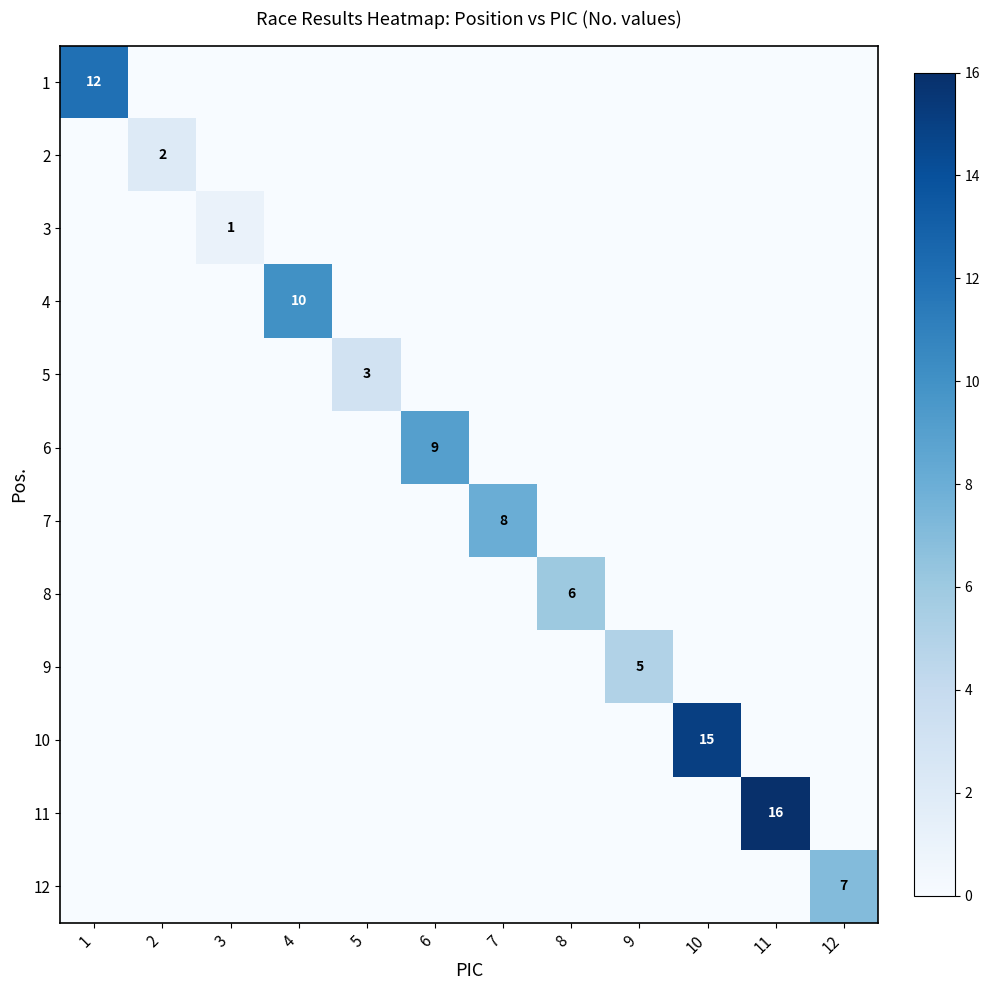

Rank the categories by 11 value from lowest to highest.

1, 2, 3, 4, 5, 6, 7, 8, 9, 10, 12, 11